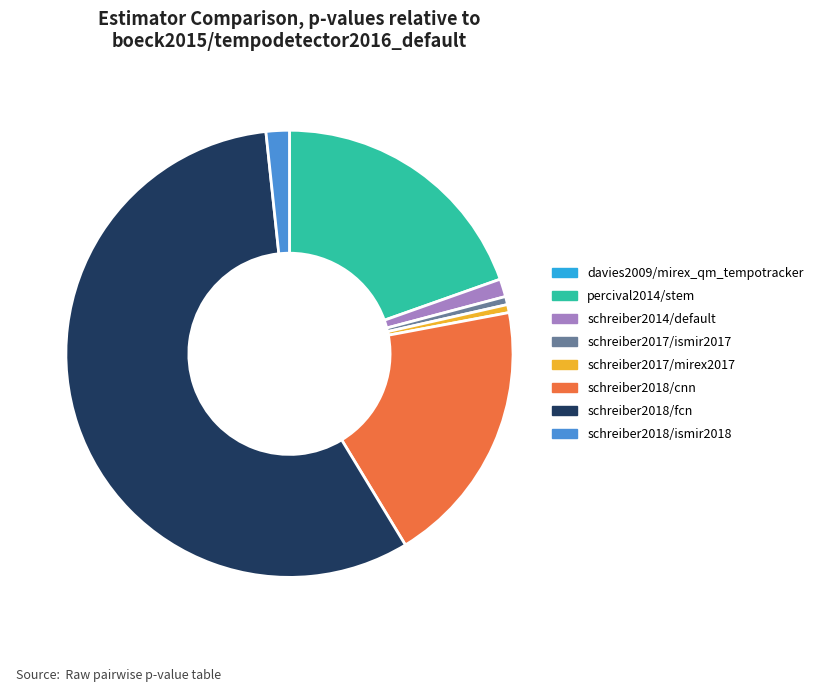

Does schreiber2017/mirex2017 account for over 50% of the chart?

No